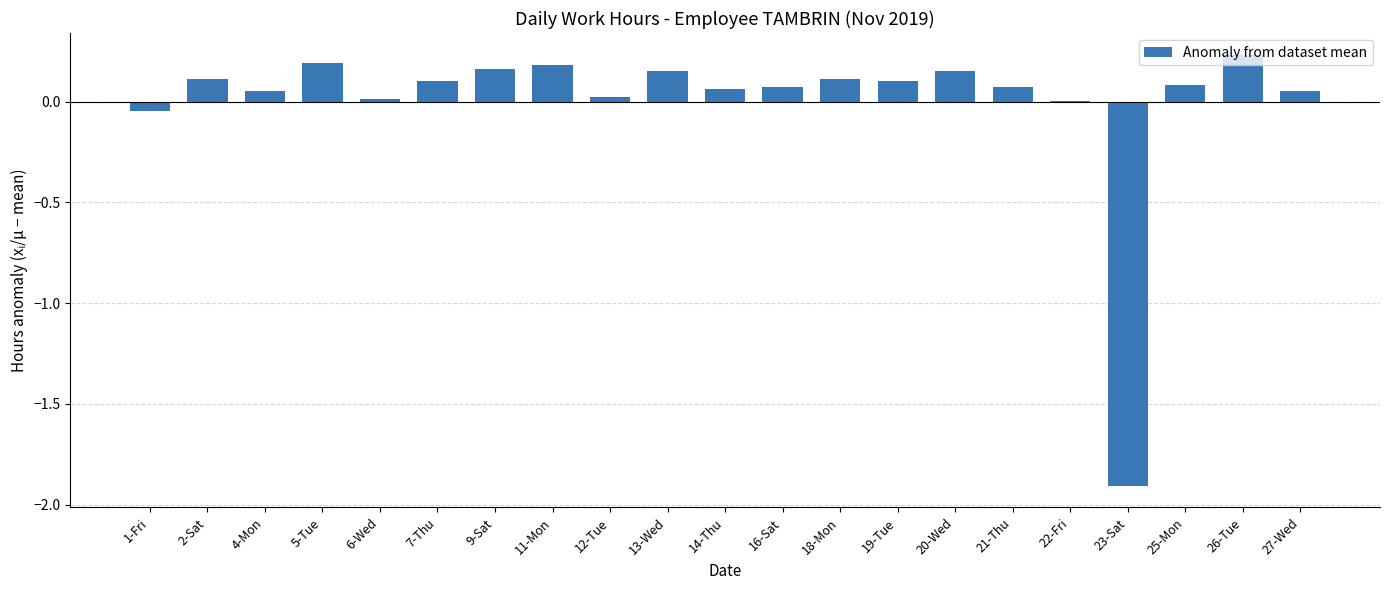

True or false: the data shows 0.2 at 5-Tue.

True